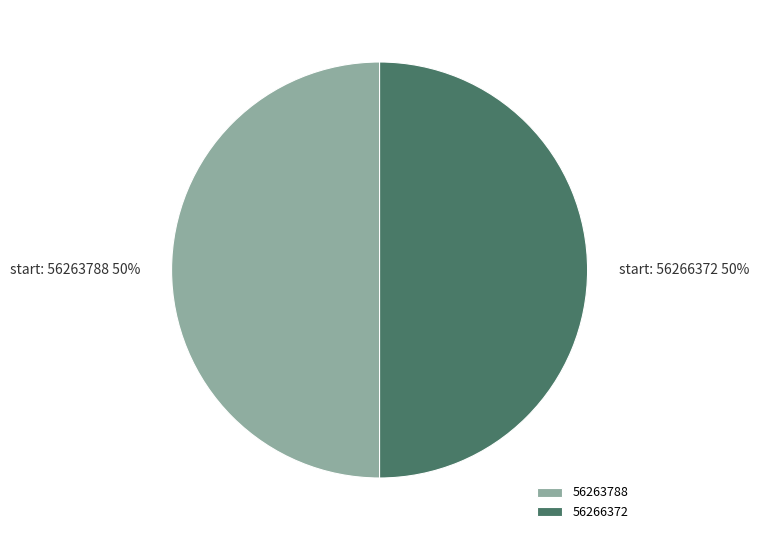

True or false: 56263788 accounts for 50% of the total.

True